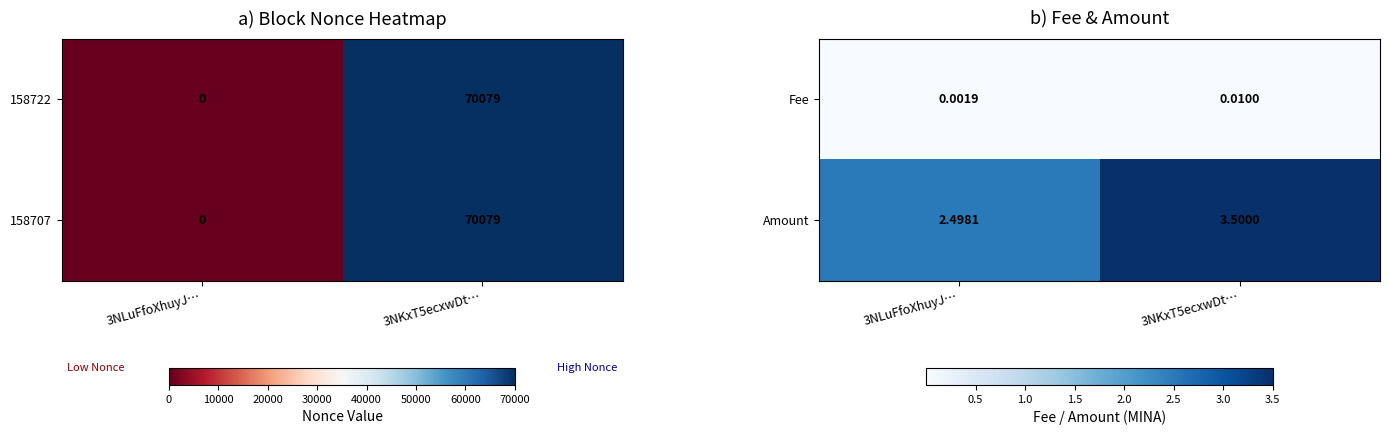

Read the Amount value at 3NLuFfoXhuyJ….

2.5